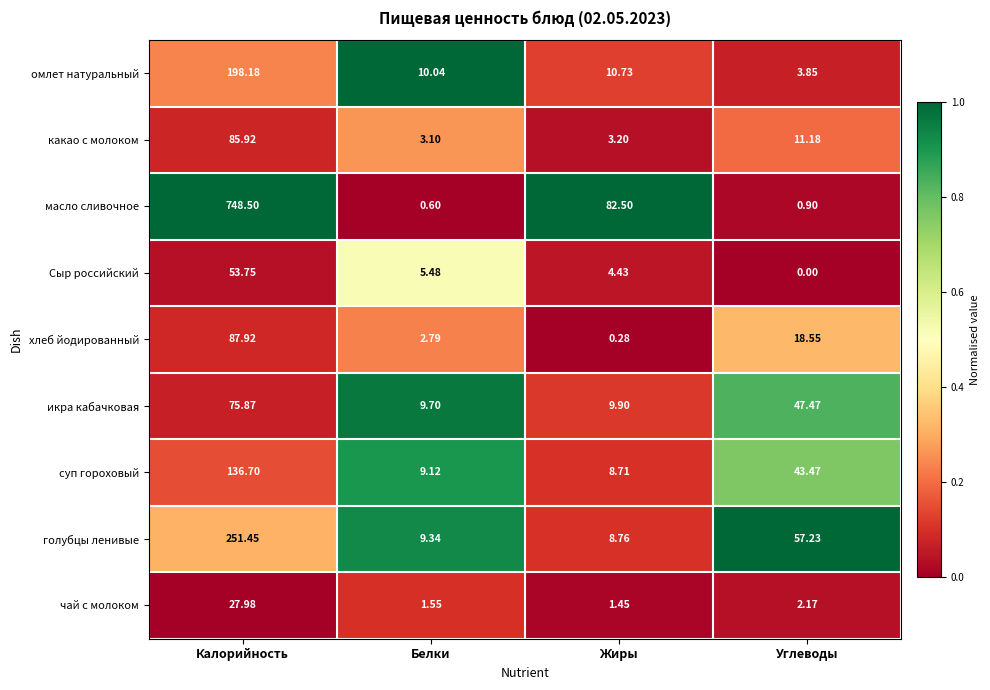

Which category has the highest value in the голубцы ленивые series?

Калорийность